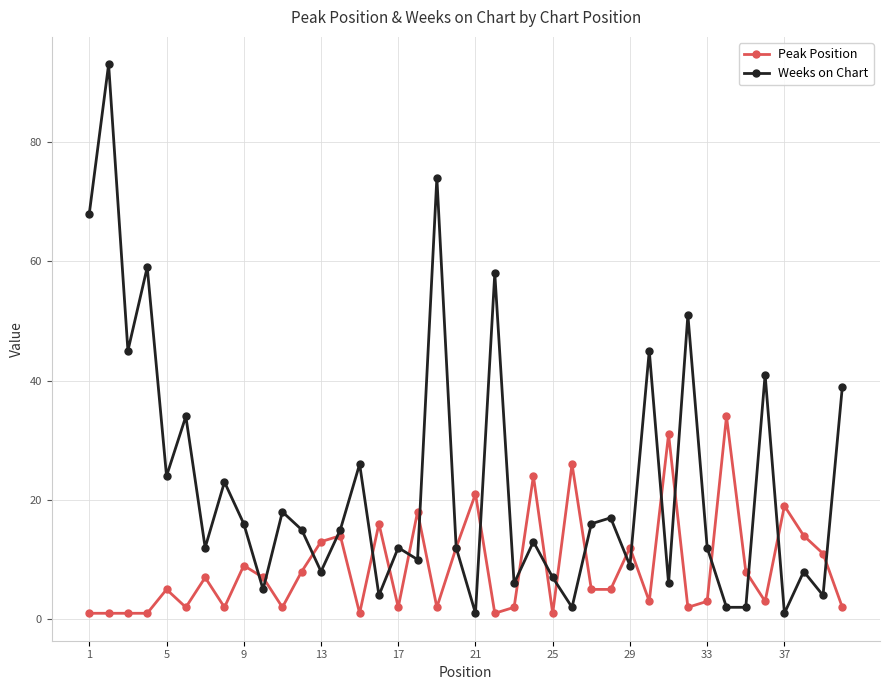

True or false: Peak Position and Weeks on Chart intersect in this chart.

True